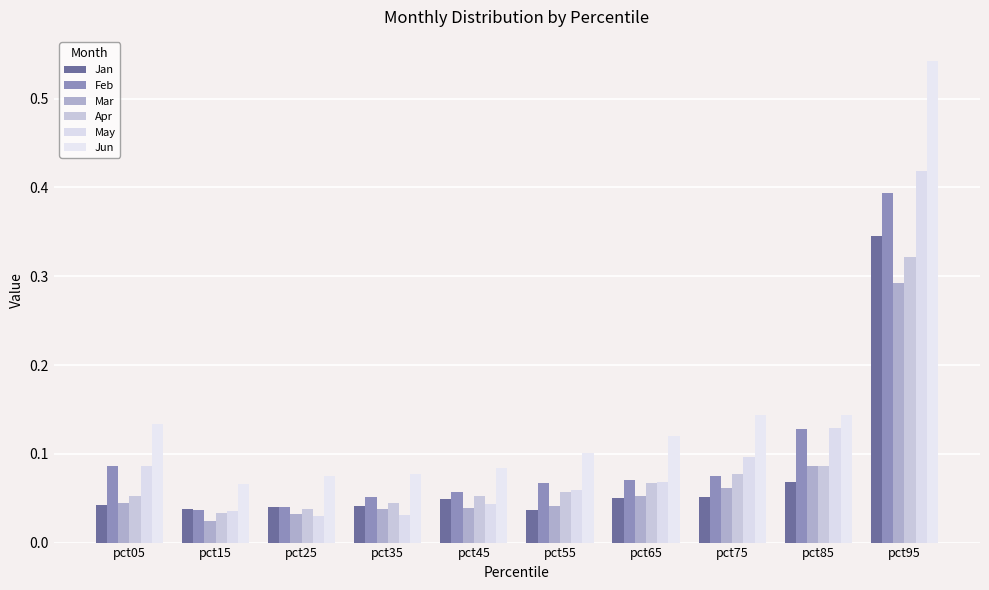

Which category has the lowest value in the May series?

pct25